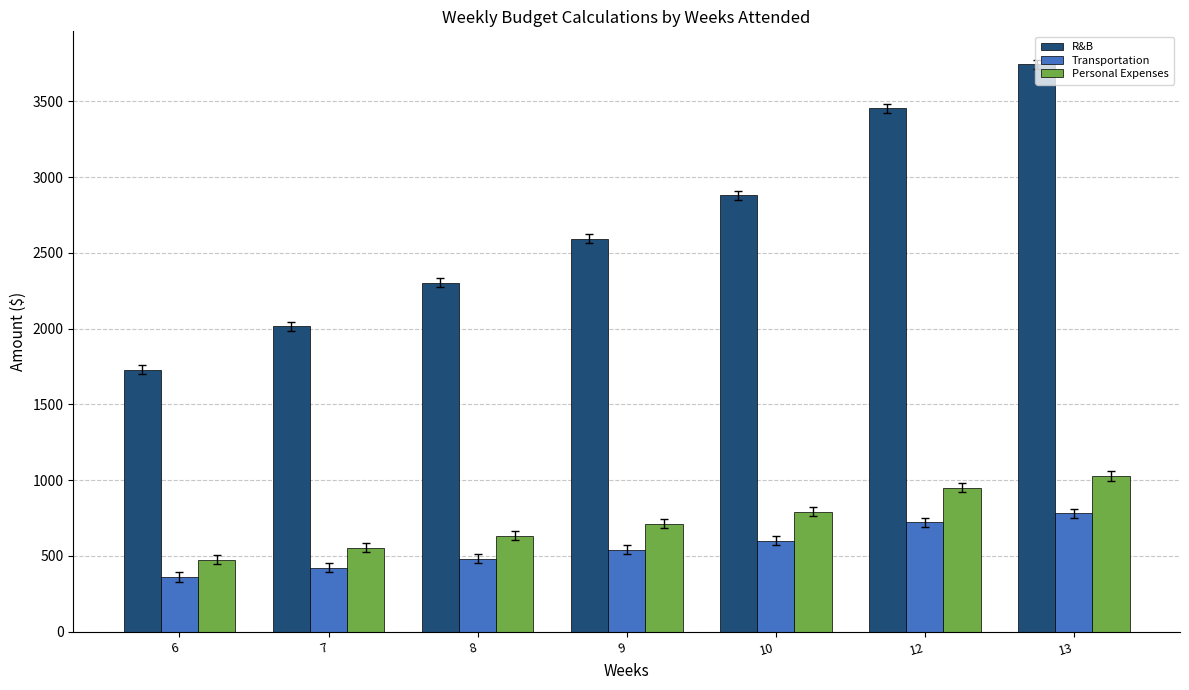

How many values in the Personal Expenses series are below 711?

3